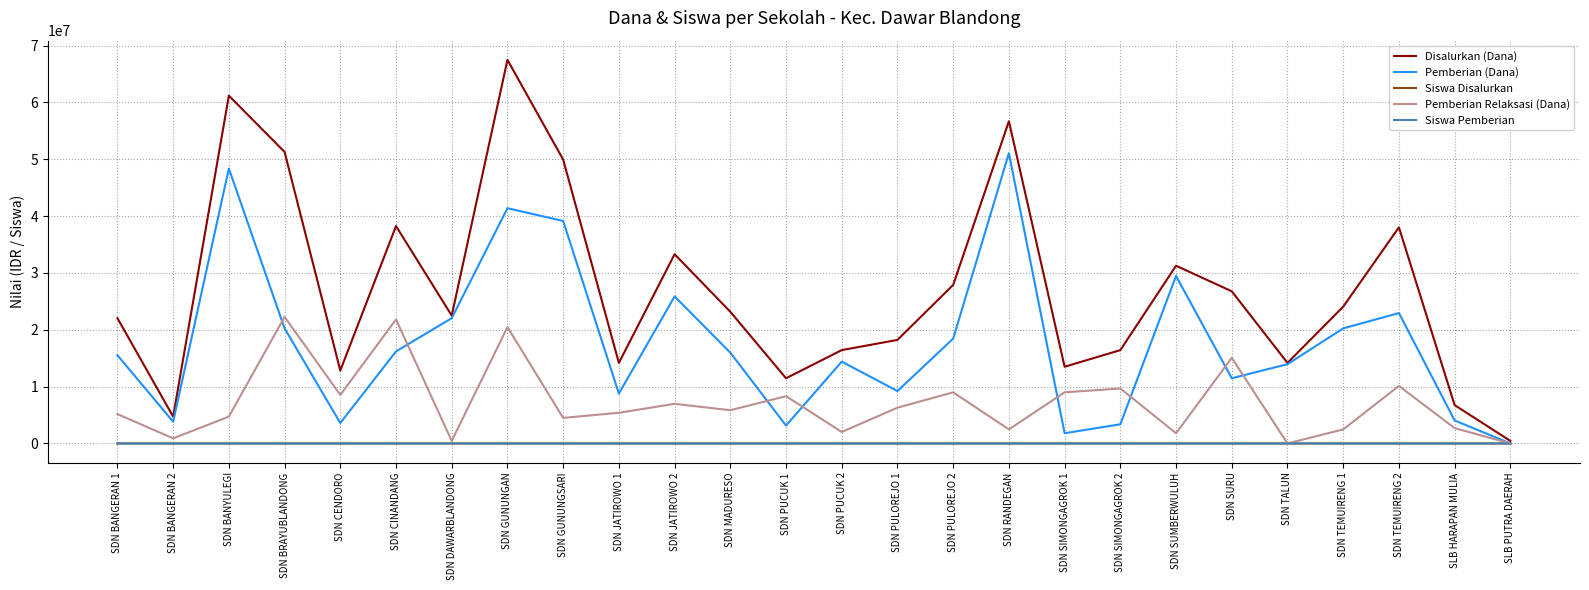

What are all the series names shown in the legend?

Disalurkan (Dana), Pemberian (Dana), Siswa Disalurkan, Pemberian Relaksasi (Dana), Siswa Pemberian